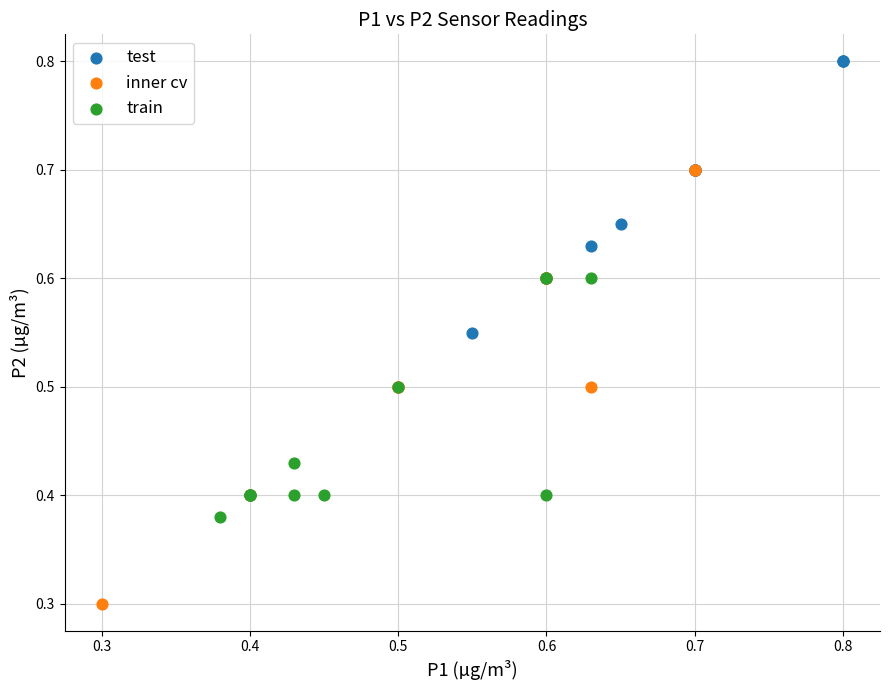

Which series reaches the maximum Y coordinate?

test